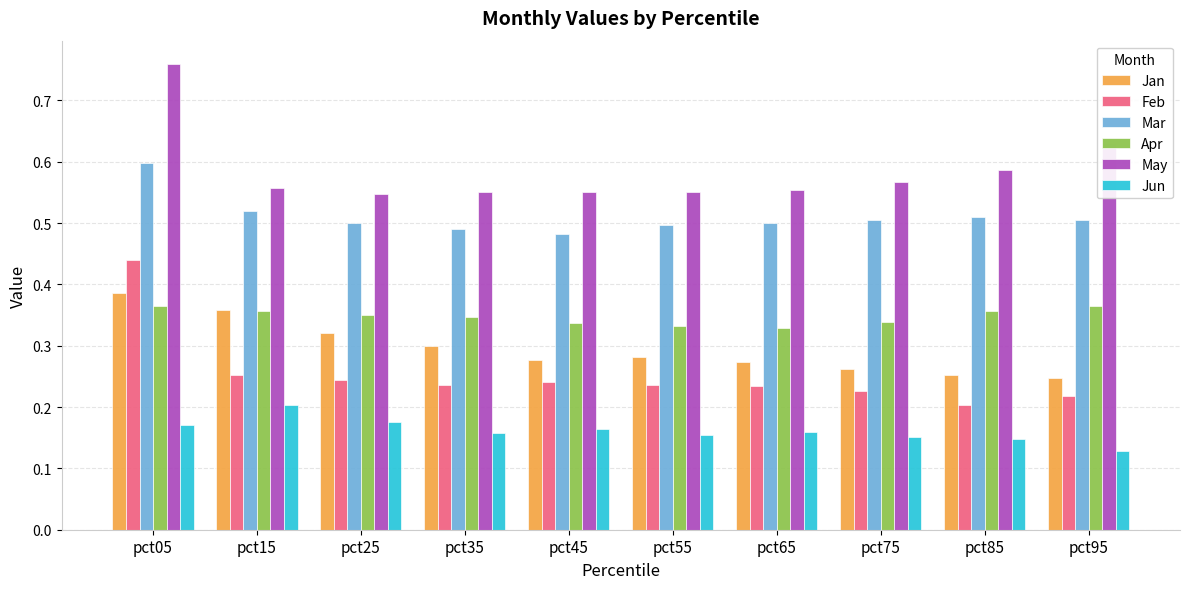

What is the sum of the Apr values at pct55 and pct05?

0.7